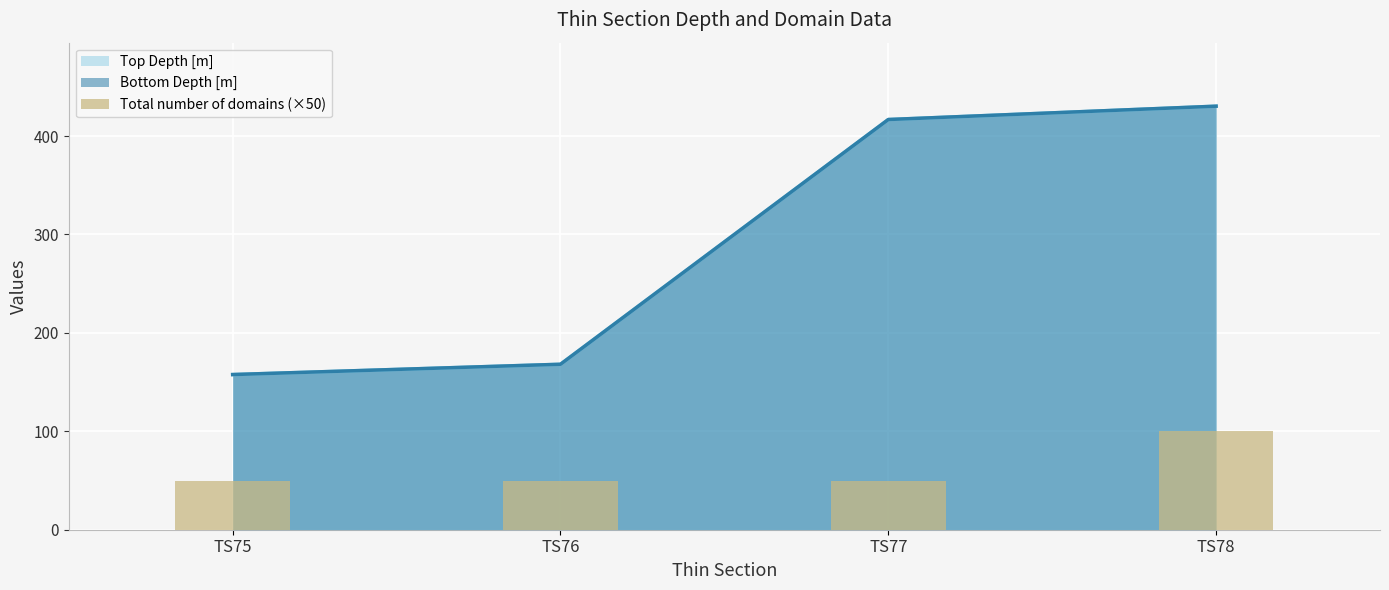

Count the number of categories in the chart.

4